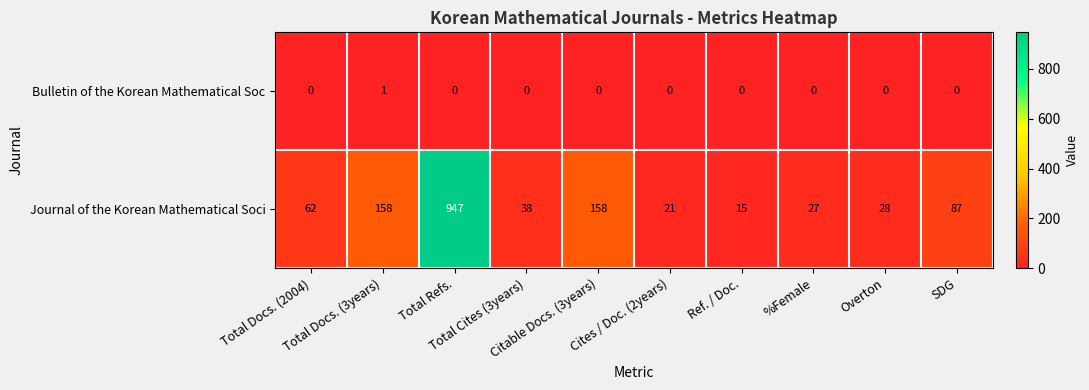

Which series has the widest spread of values?

Journal of the Korean Mathematical Soci